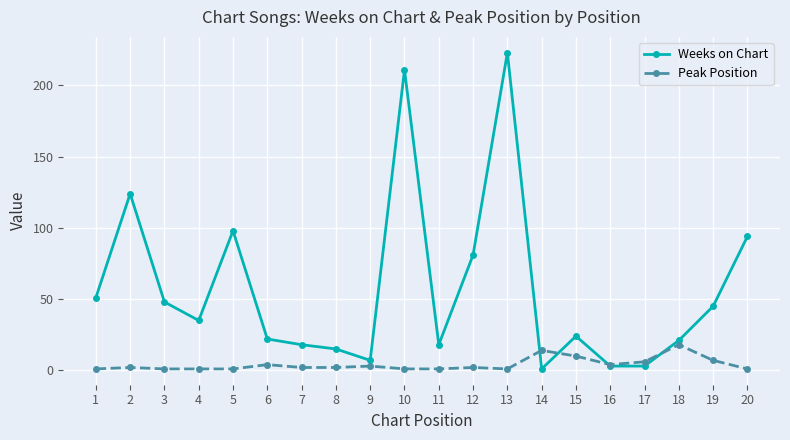

What is the total value across all series at 20?

95